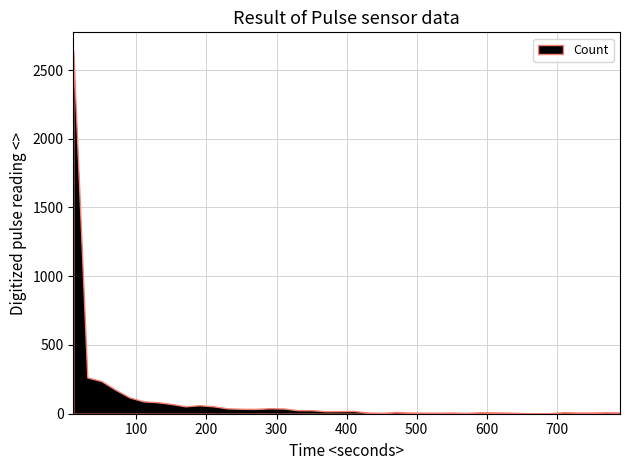

Which label corresponds to the smallest value in the chart?

670